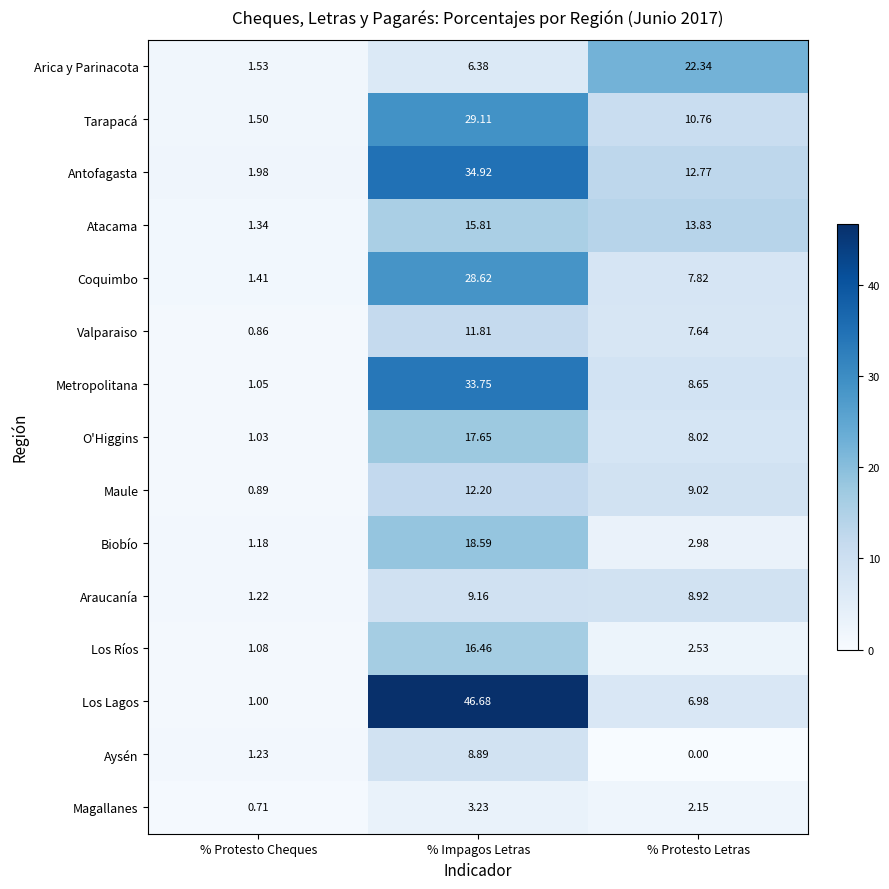

Where is Metropolitana nearest to the value 17?

% Protesto Letras